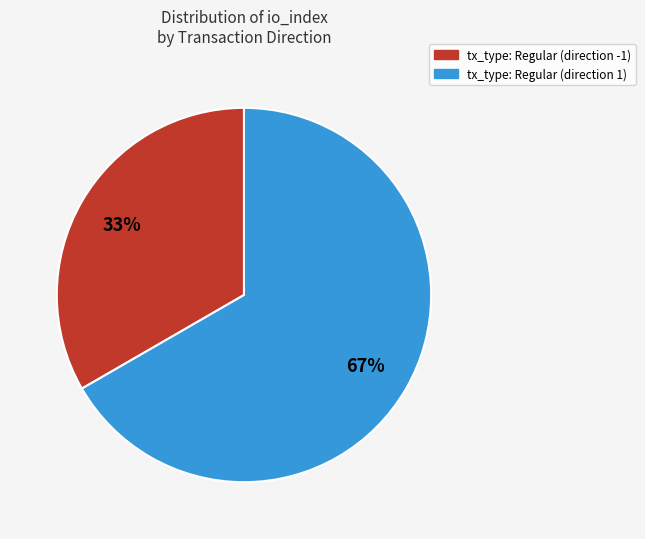

Which slice is the largest?

tx_type: Regular (direction 1)